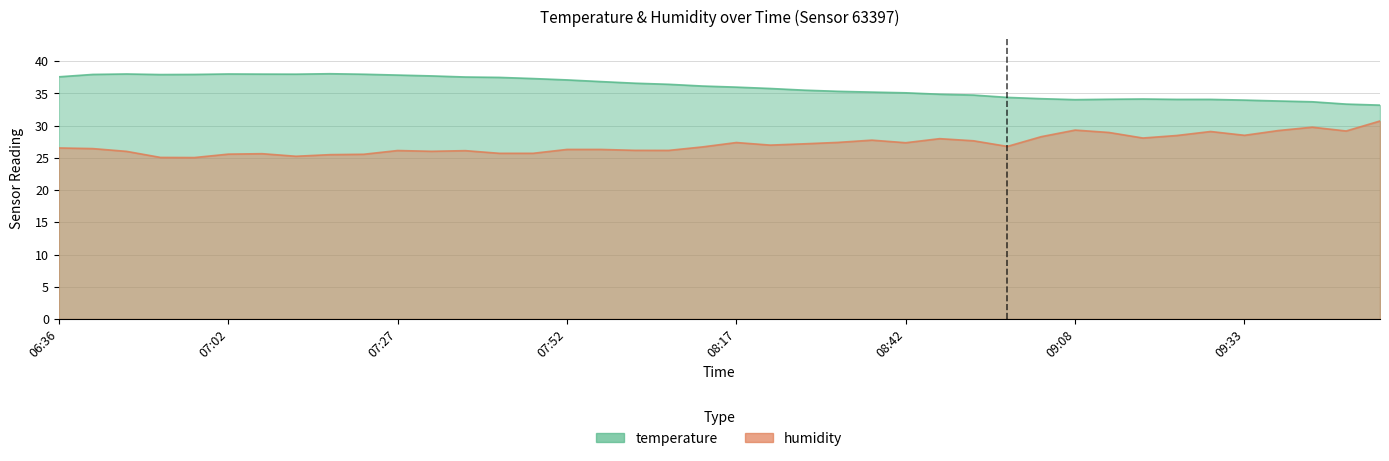

True or false: temperature and humidity cross at least once.

False